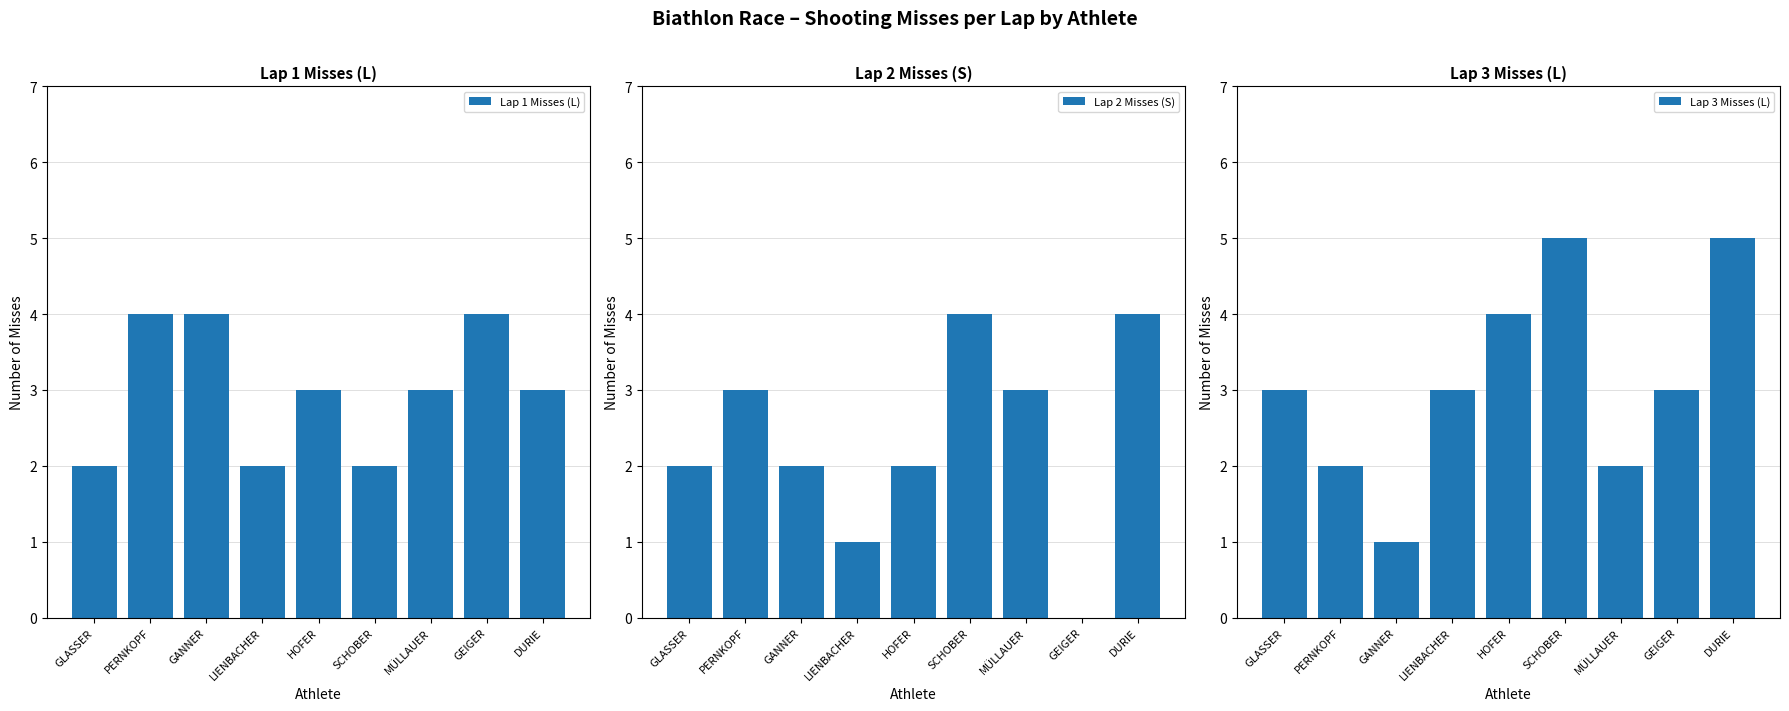

True or false: Lap 3 Misses (L) has a value of 1 at GLASSER.

False